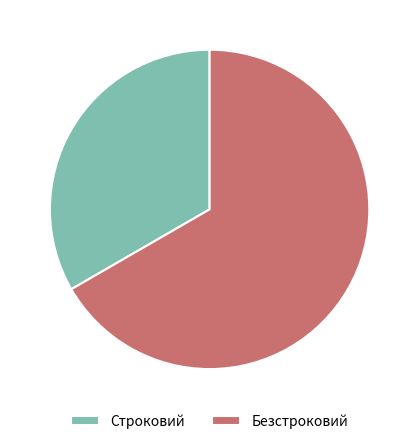

What is the ratio of the value at Строковий to the value at Безстроковий?

0.5